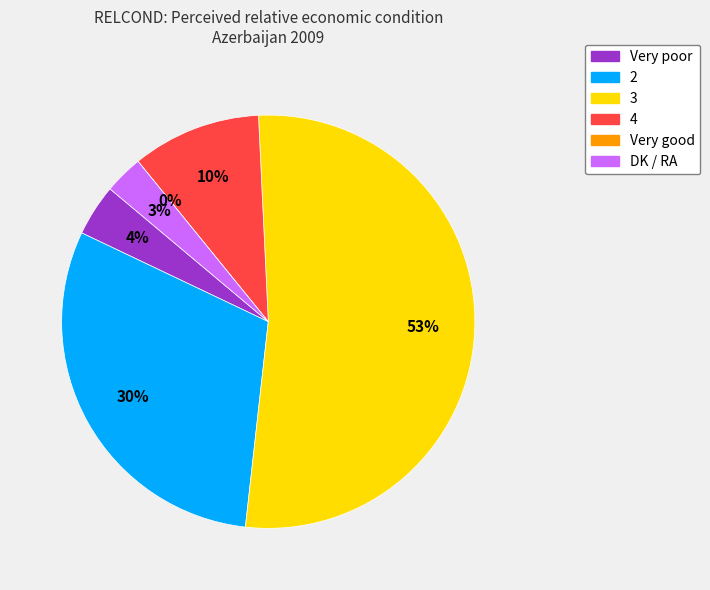

How many segments does this pie chart have?

6